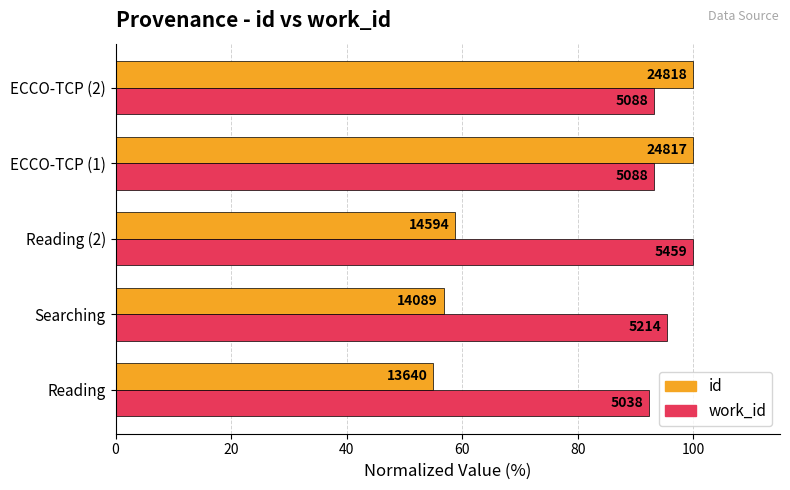

What are all the series names shown in the legend?

id, work_id